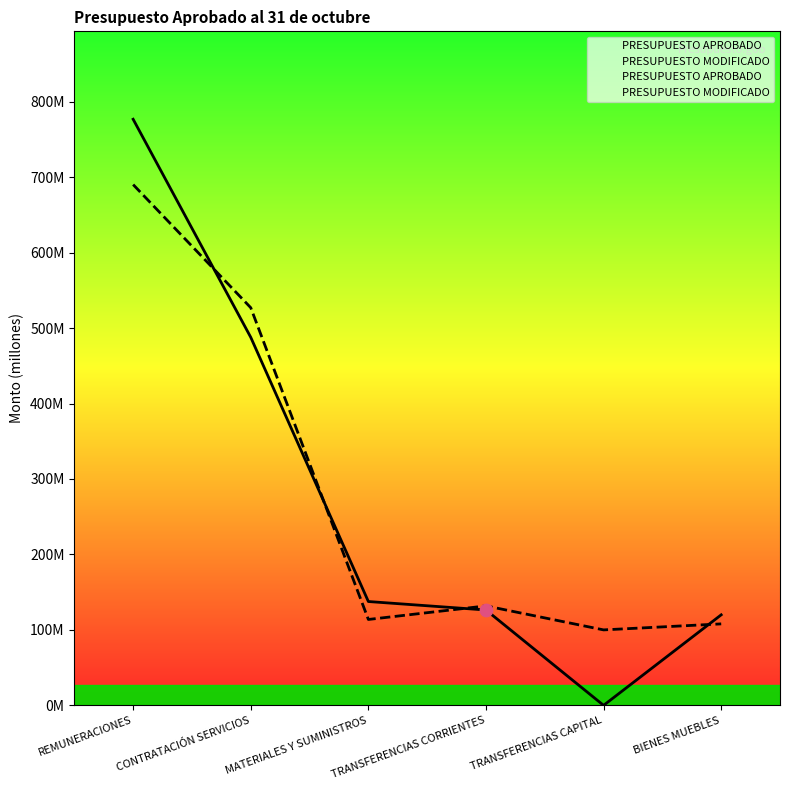

What is the total value across all series at BIENES MUEBLES?

227.9